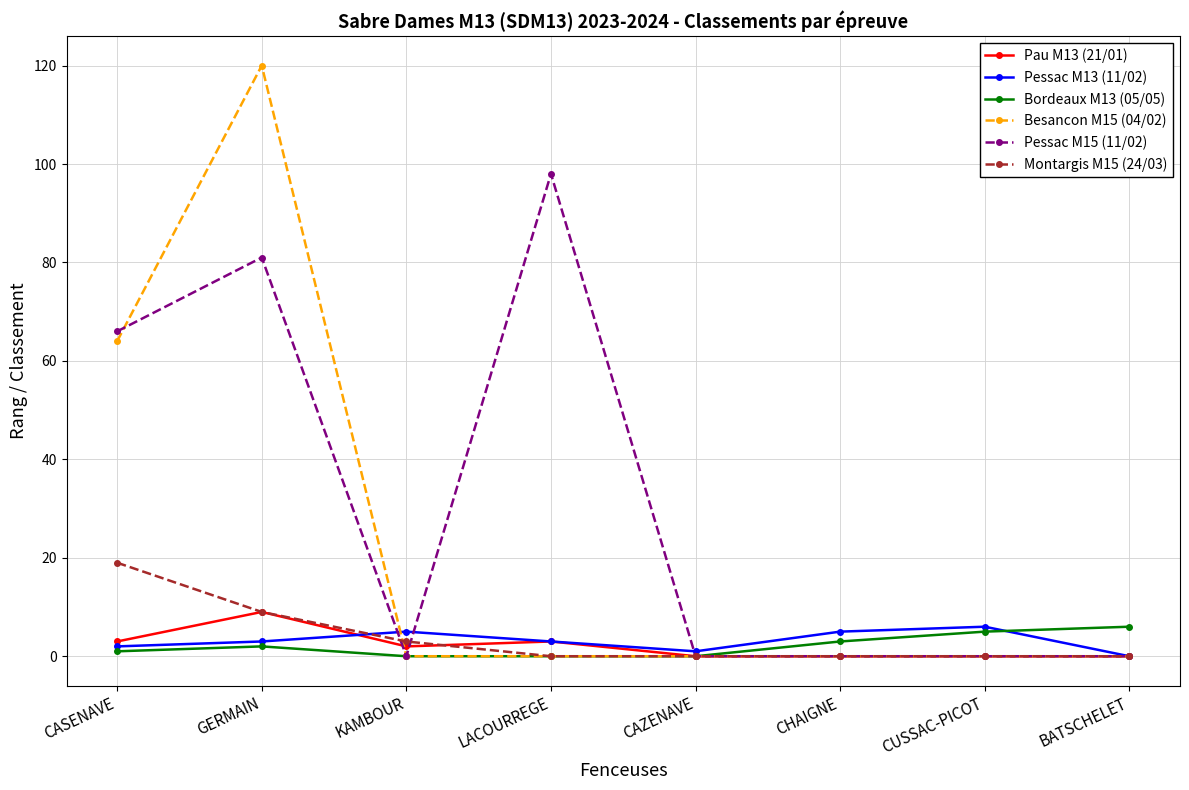

What is the approximate value of Montargis M15 (24/03) at KAMBOUR, to the nearest 5?

5